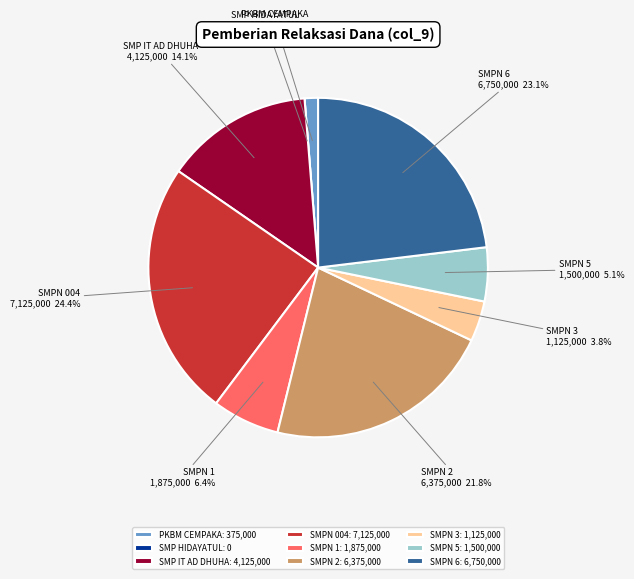

What is the largest slice in the pie chart?

SMP NEGERI 004 PELEPAT ILIR